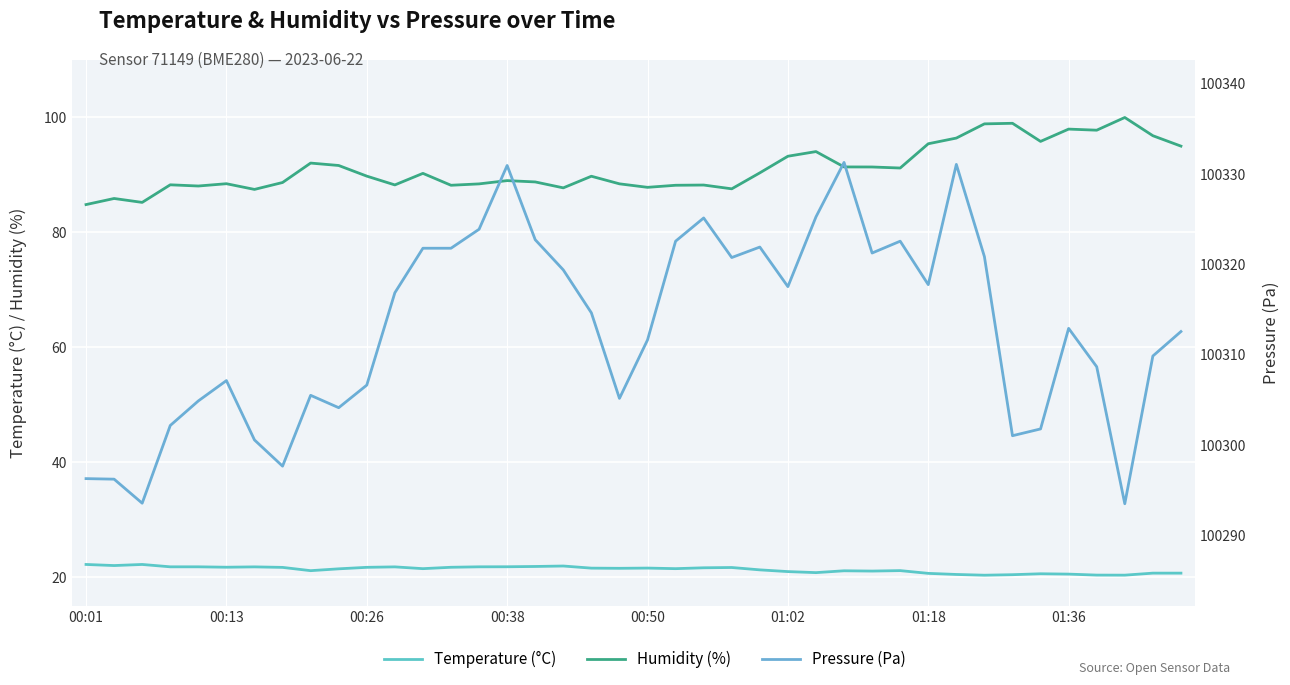

What is the sum of all Humidity (%) values?

3646.3